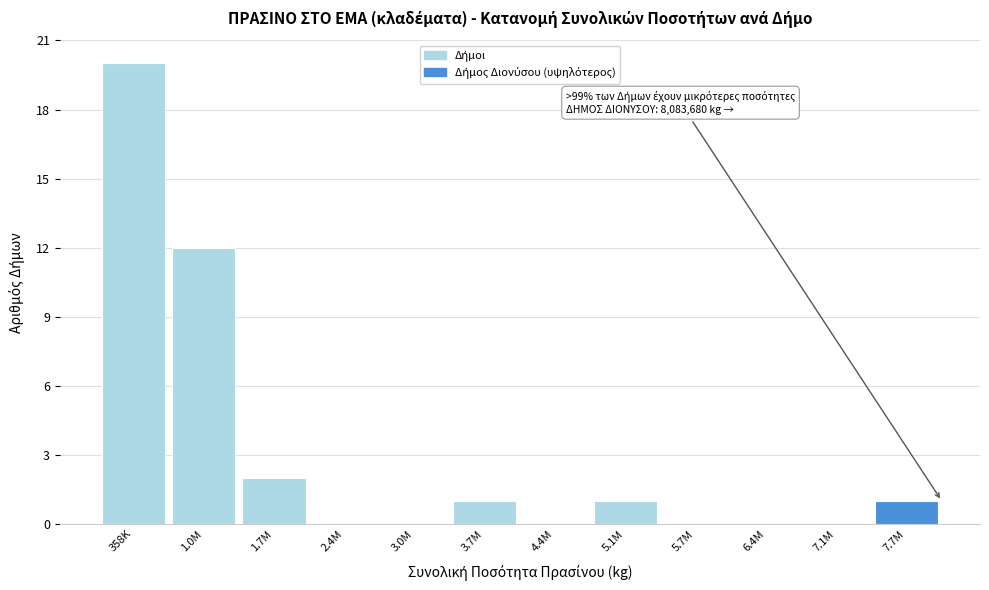

Reading right to left, list all the values displayed in this chart.

7.7M=1	7.1M=0	6.4M=0	5.7M=0	5.1M=1	4.4M=0	3.7M=1	3.0M=0	2.4M=0	1.7M=2	1.0M=12	358K=20